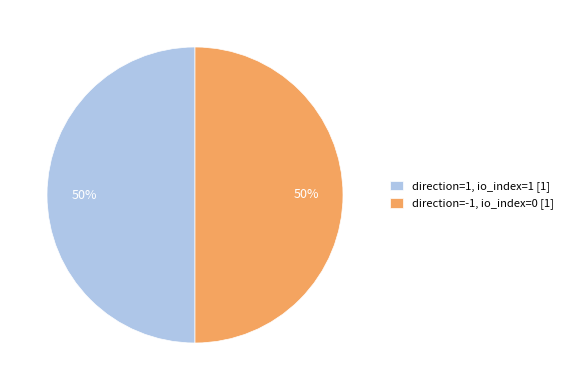

To the nearest percent, what is the average slice percentage?

50%